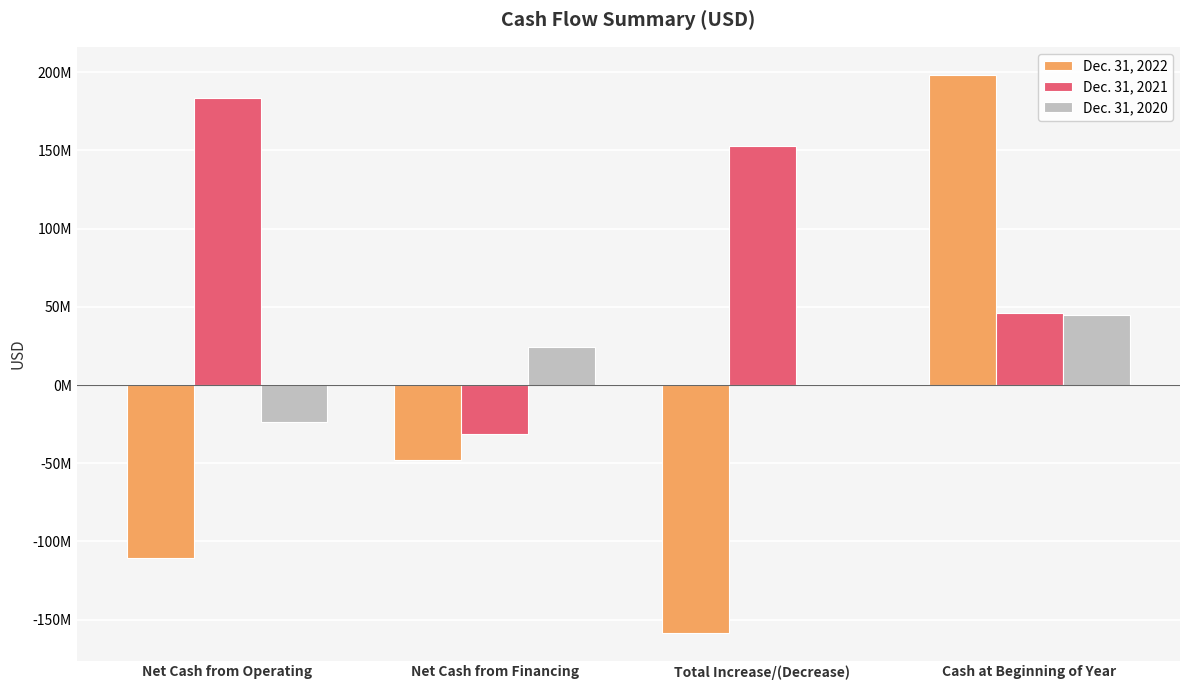

Reading right to left, list all the values displayed in this chart.

Dec. 31, 2022: 198437078	-158319480	-47759887	-110559593
Dec. 31, 2021: 45793724	152643354	-31006972	183650326
Dec. 31, 2020: 44861263	932461	24556620	-23624159